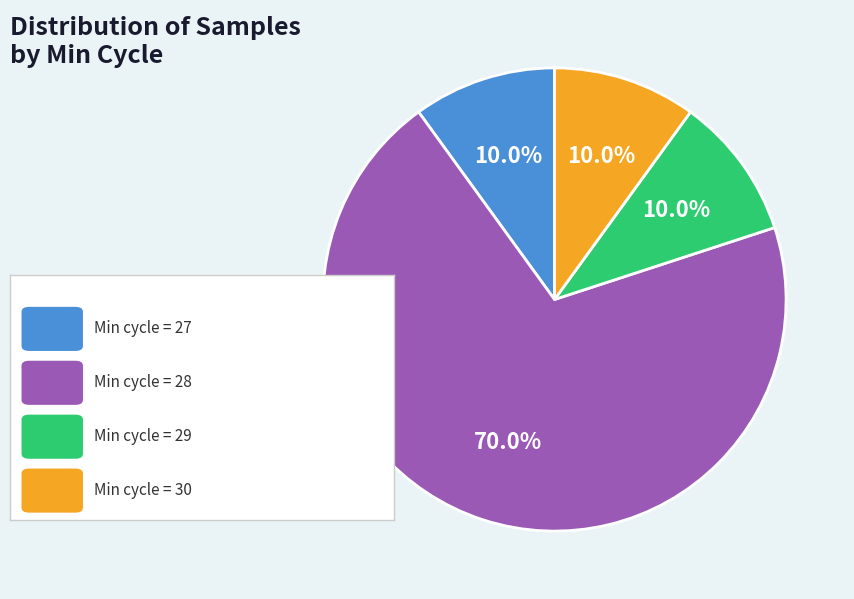

Is there any slice that represents more than half of the pie?

Yes